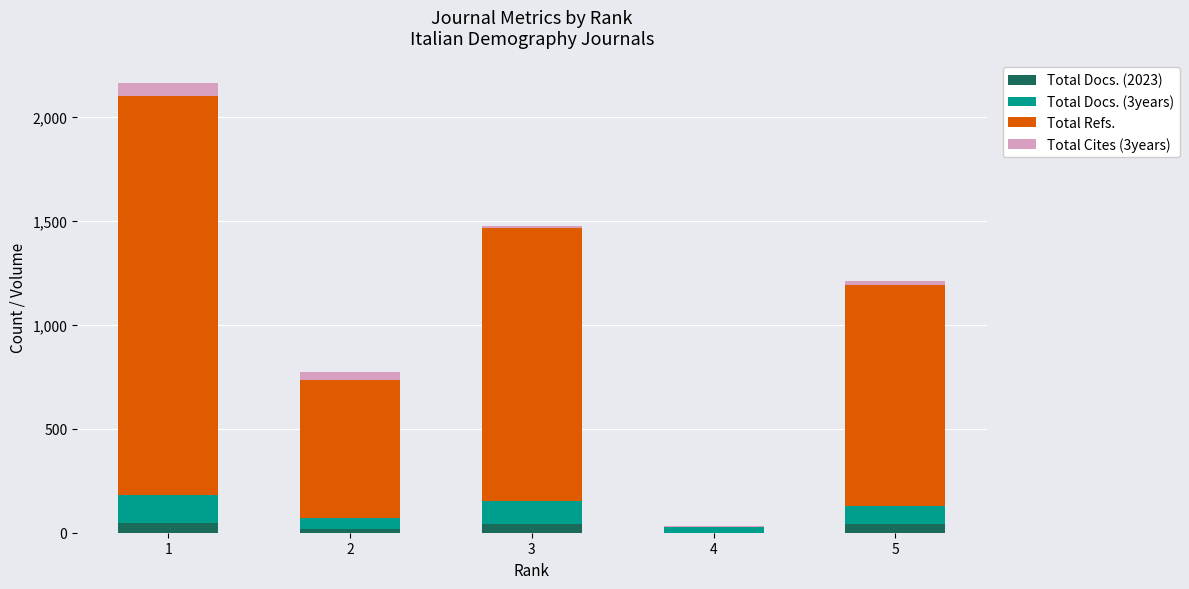

Does the chart contain stacked bars?

Yes